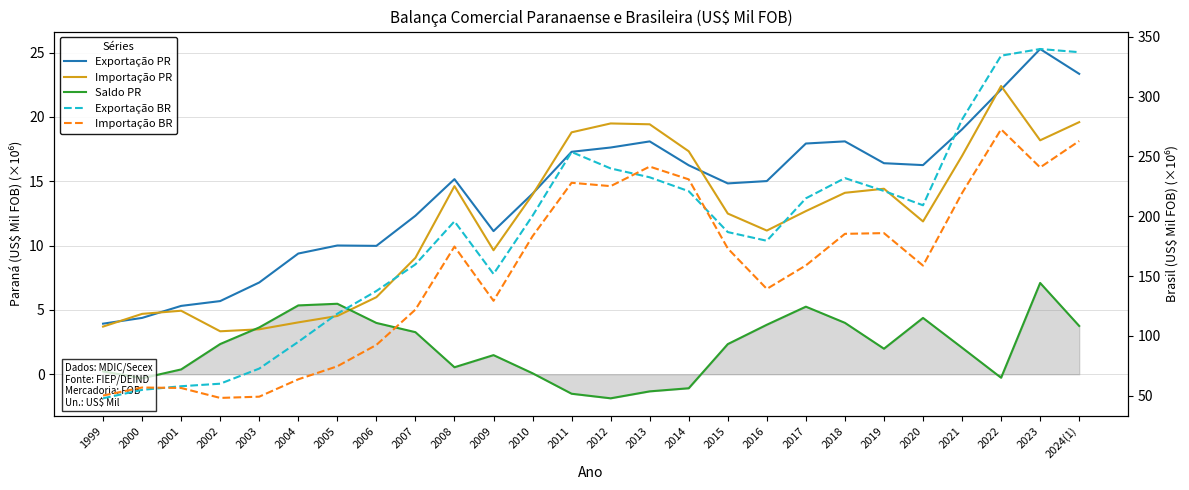

How many values in the Exportação BR series exceed 200?

13